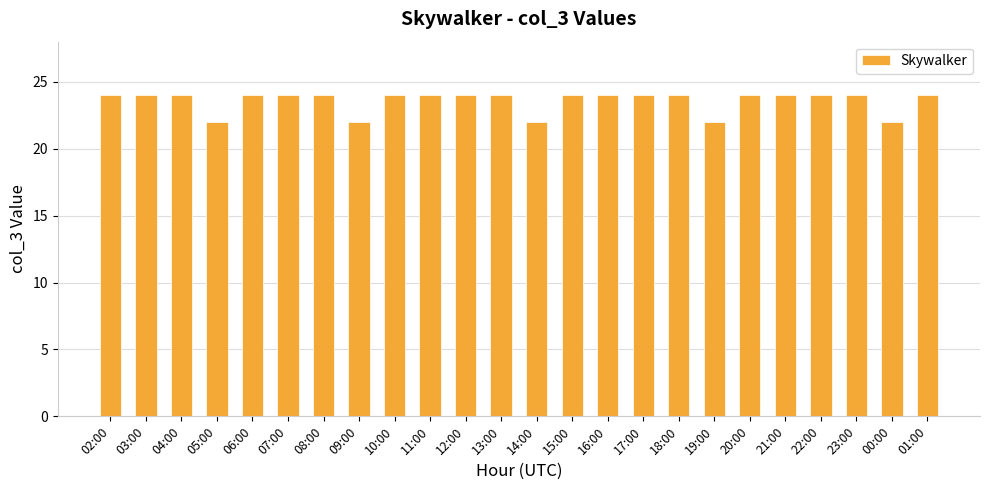

What position from the right is 16:00?

10